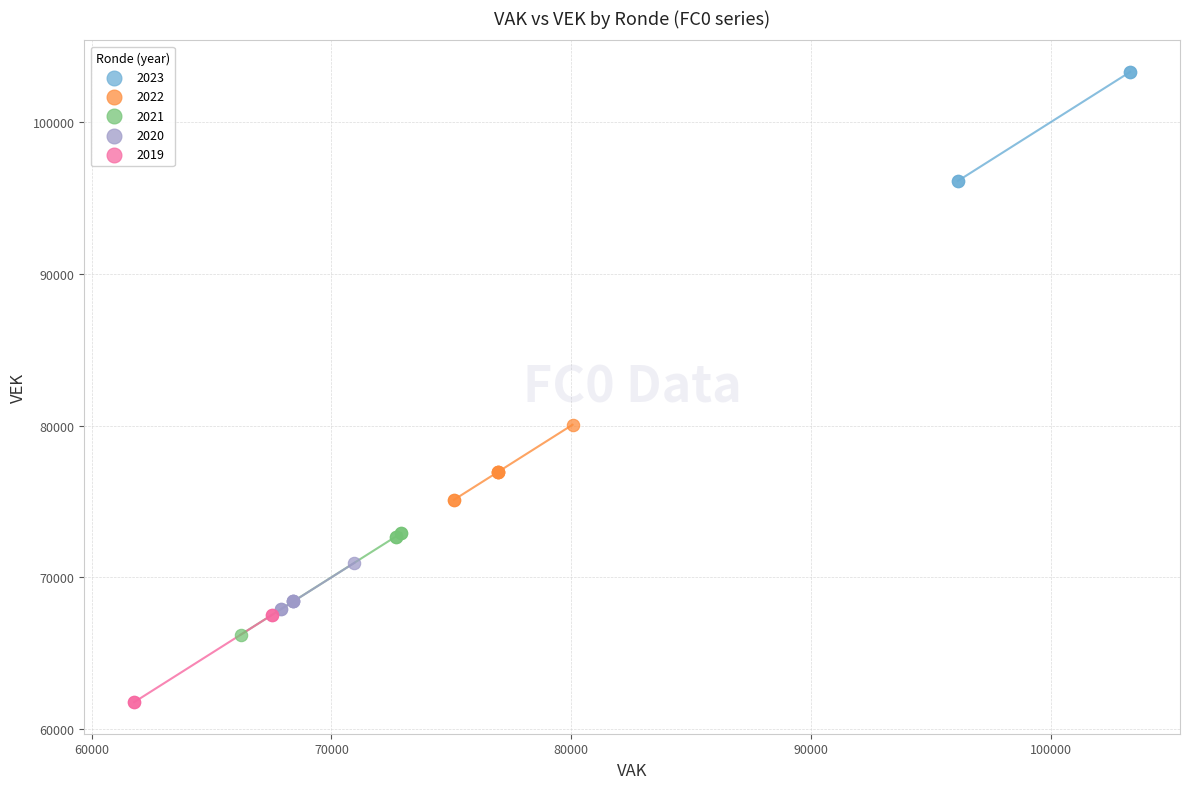

Which series contains the highest Y value?

2023